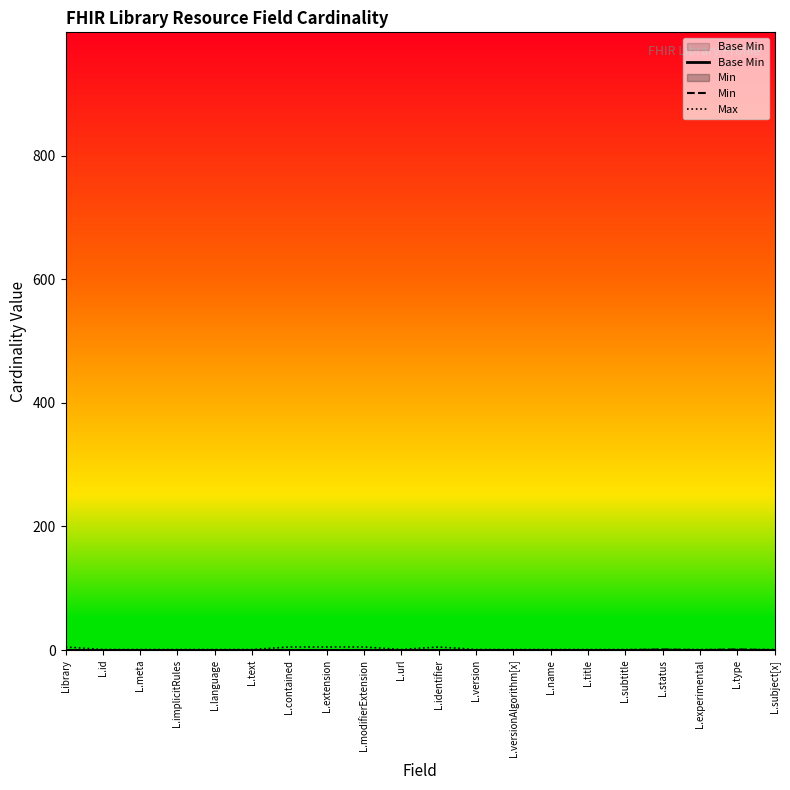

True or false: Min and Max intersect in this chart.

False